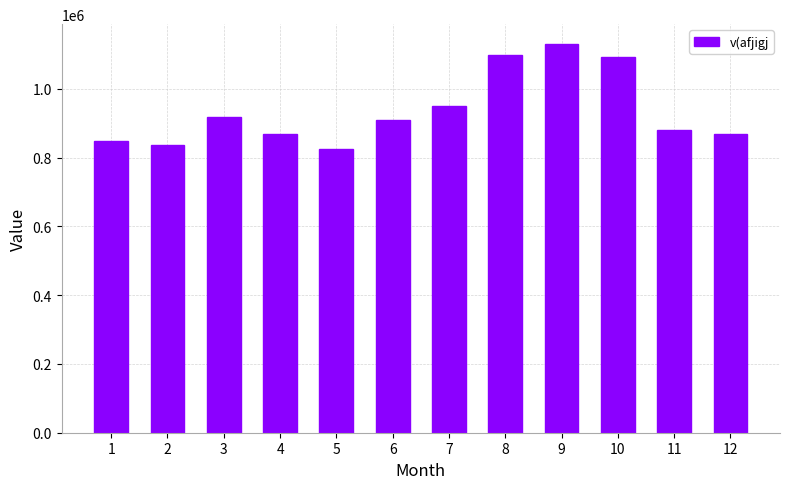

Approximately how many times larger is the value at 6 compared to 12?

1.0